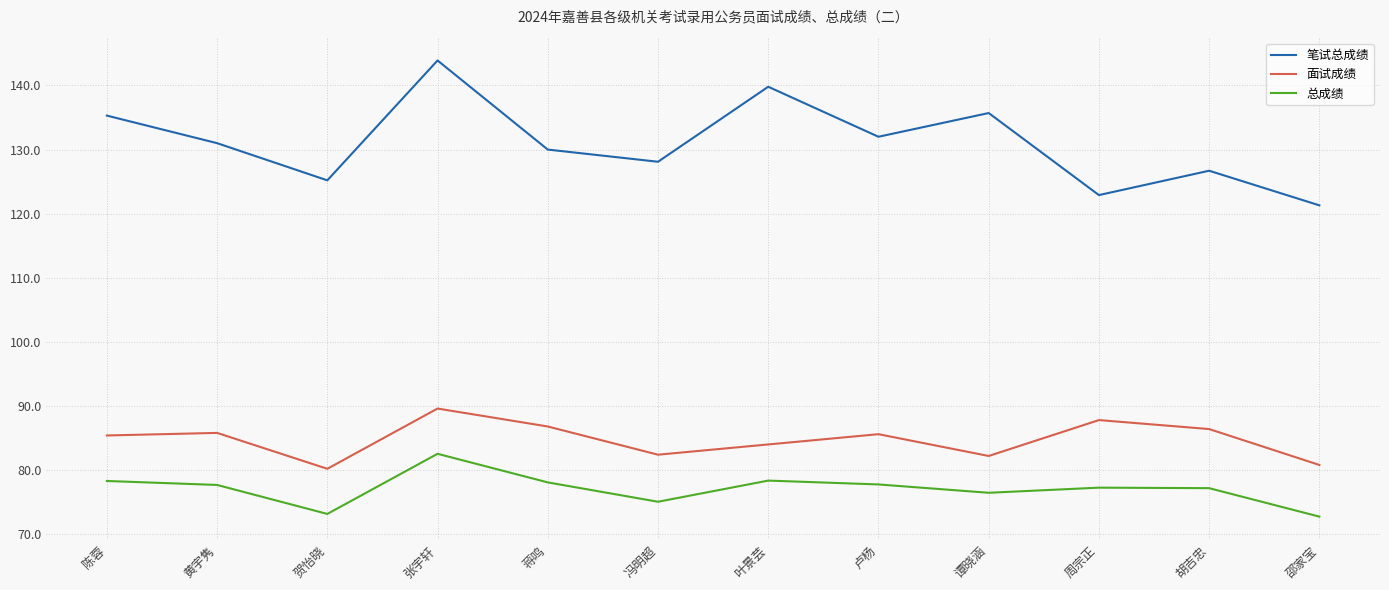

In 总成绩, how many points are higher than both neighbors (excluding endpoints)?

3